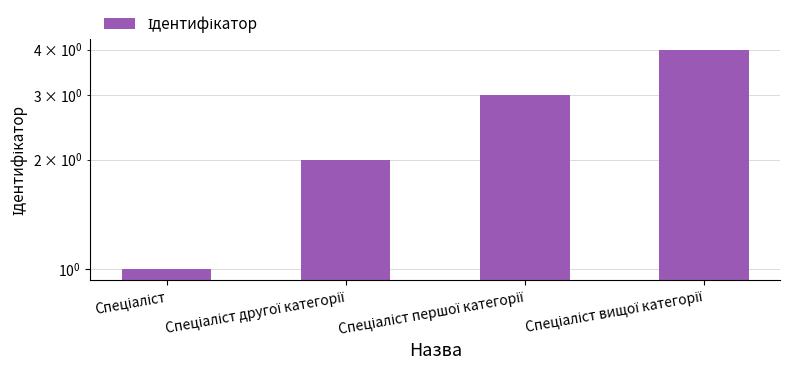

The value at Спеціаліст другої категорії is 2. True or false?

True